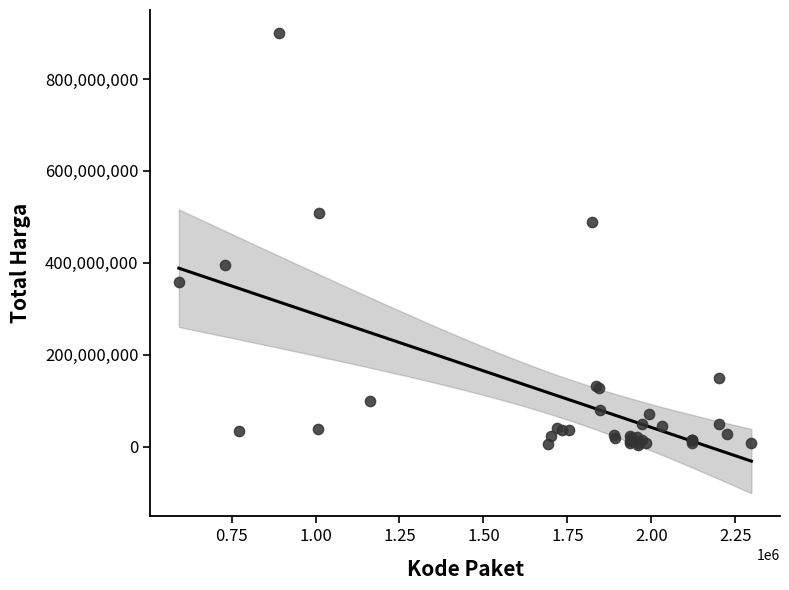

What Y value in the scatter plot is closest to 451741000?

488147400